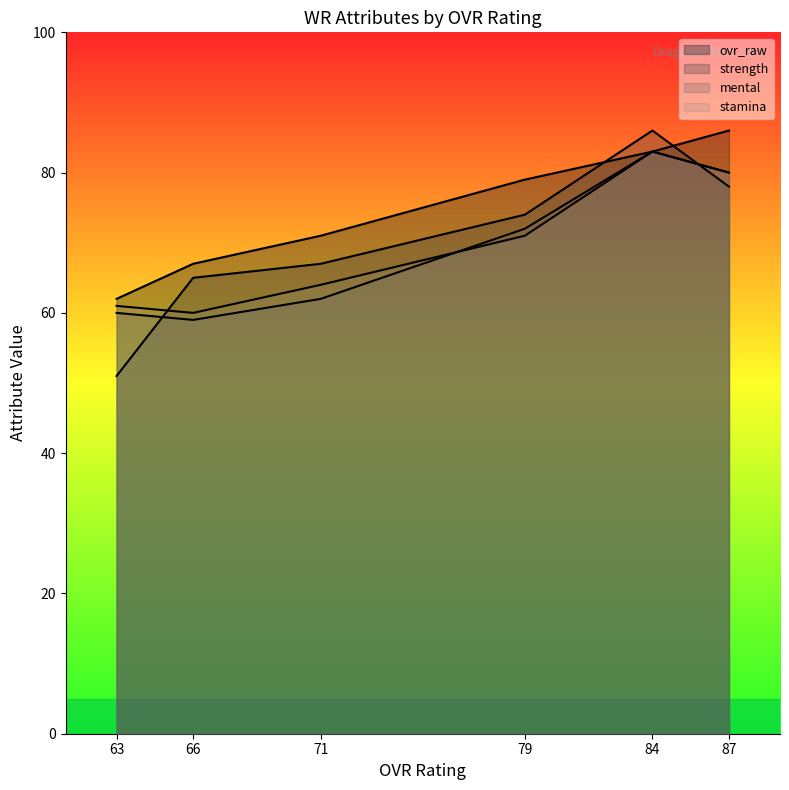

How many data points does each series have?

6